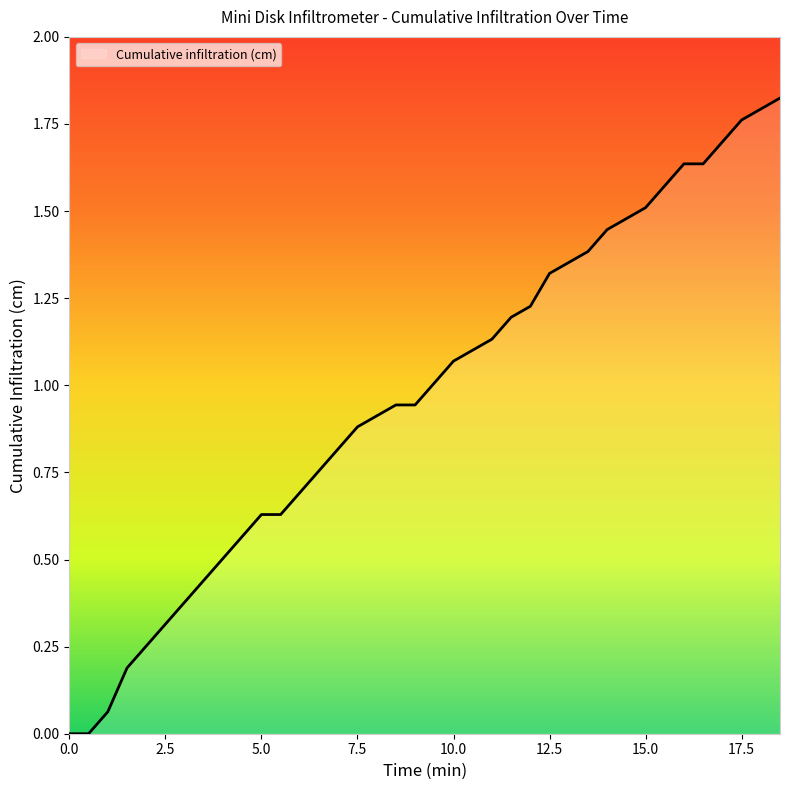

Count the number of categories in the chart.

38